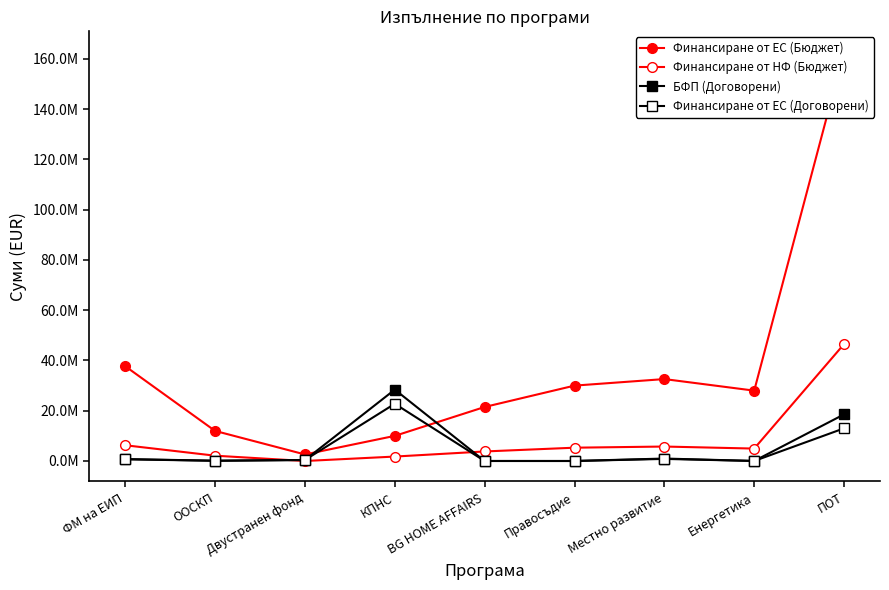

Reading left to right, extract all data points from this chart.

Финансиране от ЕС (Бюджет): ФМ на ЕИП=37714867.8	ООСКП=11969816.2	Двустранен фонд=2602000.2	КПНС=10000000.0	BG HOME AFFAIRS=21499670.5	Правосъдие=29999539.8	Местно развитие=32604347.1	Енергетика=28000000.0	ПОТ=162855769.7
Финансиране от НФ (Бюджет): ФМ на ЕИП=6264576.9	ООСКП=2112320.4	Двустранен фонд=0.0	КПНС=1764706.0	BG HOME AFFAIRS=3794059.5	Правосъдие=5294036.8	Местно развитие=5753708.2	Енергетика=4941176.0	ПОТ=46534168.6
БФП (Договорени): ФМ на ЕИП=775887.2	ООСКП=106220.9	Двустранен фонд=403920.6	КПНС=28416350.6	BG HOME AFFAIRS=4095.4	Правосъдие=0.0	Местно развитие=976567.5	Енергетика=14469.6	ПОТ=18557146.5
Финансиране от ЕС (Договорени): ФМ на ЕИП=666637.6	ООСКП=90287.8	Двустранен фонд=403920.6	КПНС=22774478.4	BG HOME AFFAIRS=2457.3	Правосъдие=0.0	Местно развитие=830082.4	Енергетика=11575.6	ПОТ=13000812.0